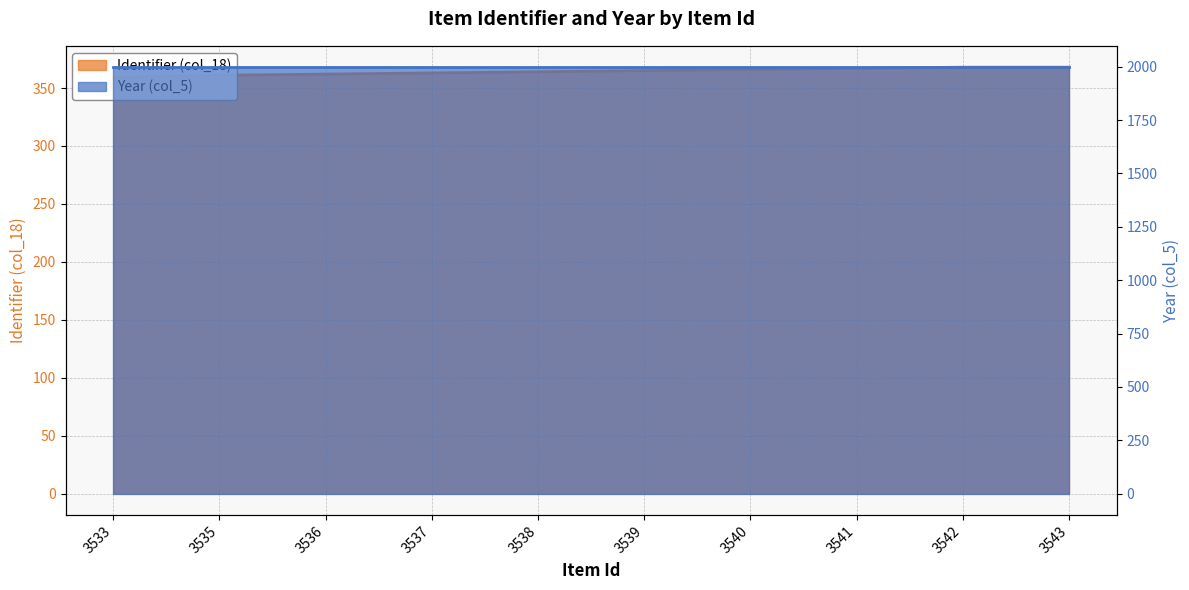

Reading left to right, list all the values displayed in this chart.

359	361	362	363	364	365	366	367	368	368